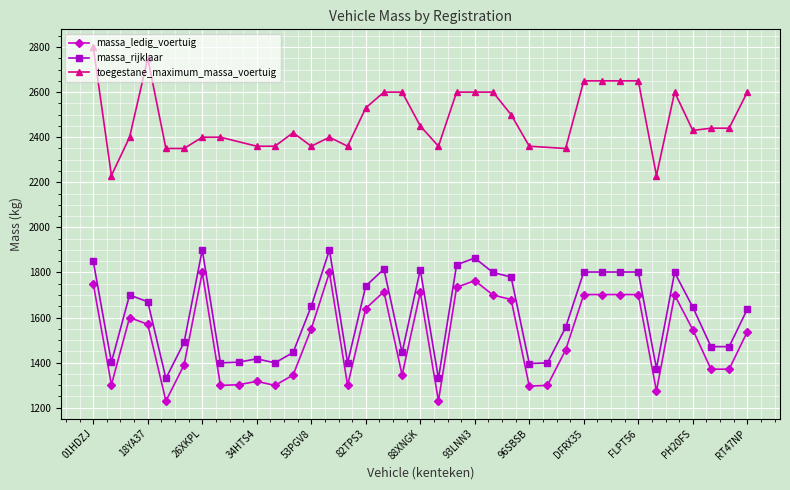

Which series has the largest range (max minus min)?

massa_ledig_voertuig